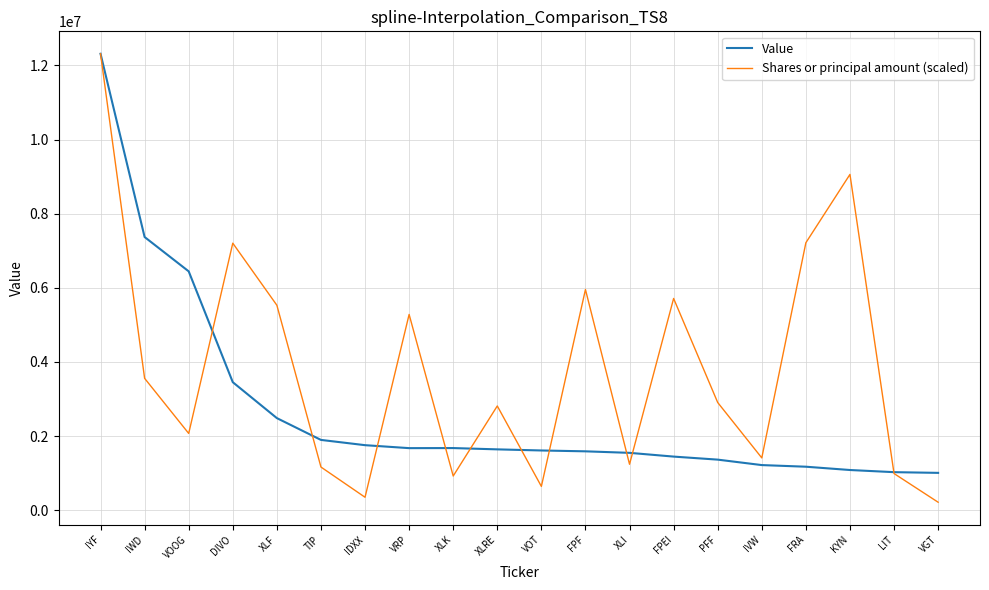

What are all the series names shown in the legend?

Value, Shares or principal amount (scaled)